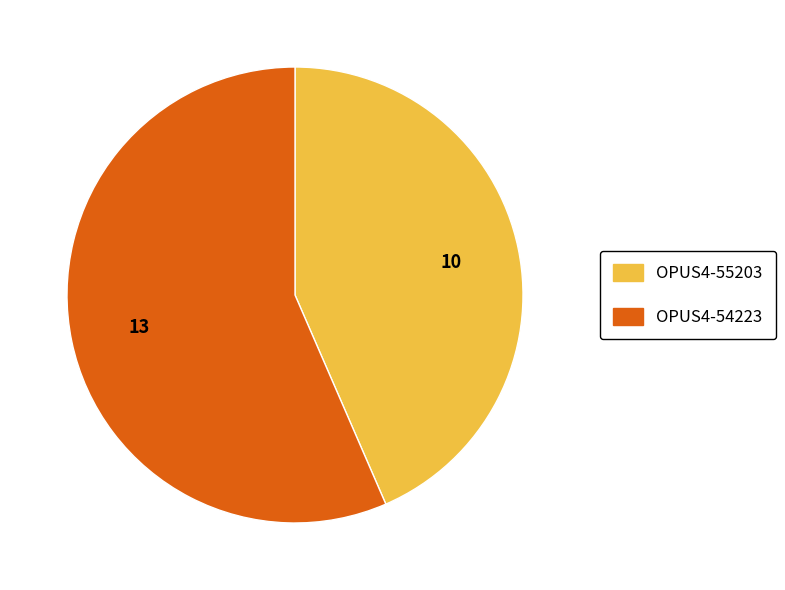

How many segments does this pie chart have?

2